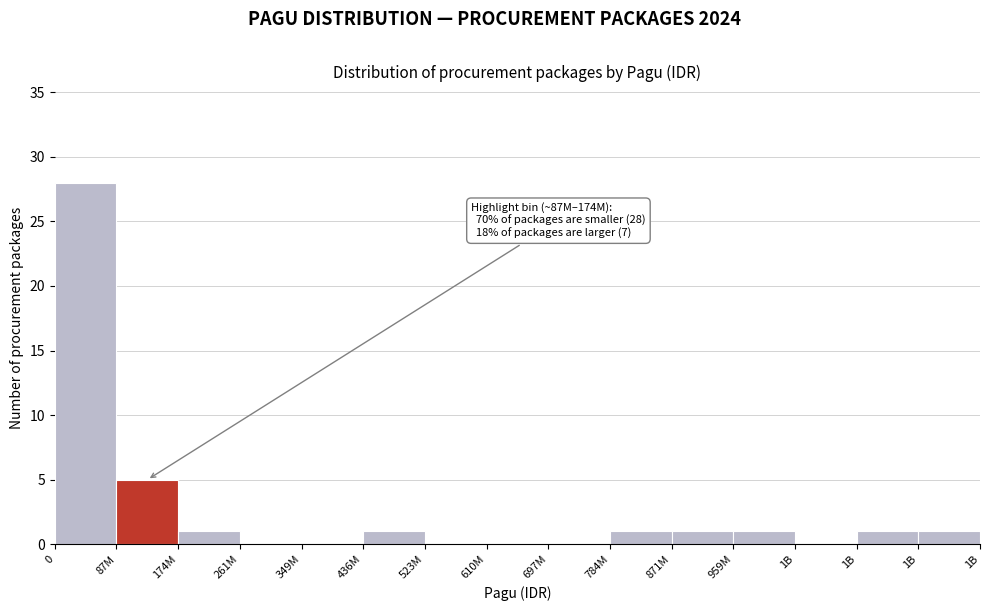

How many series are shown in this chart?

1